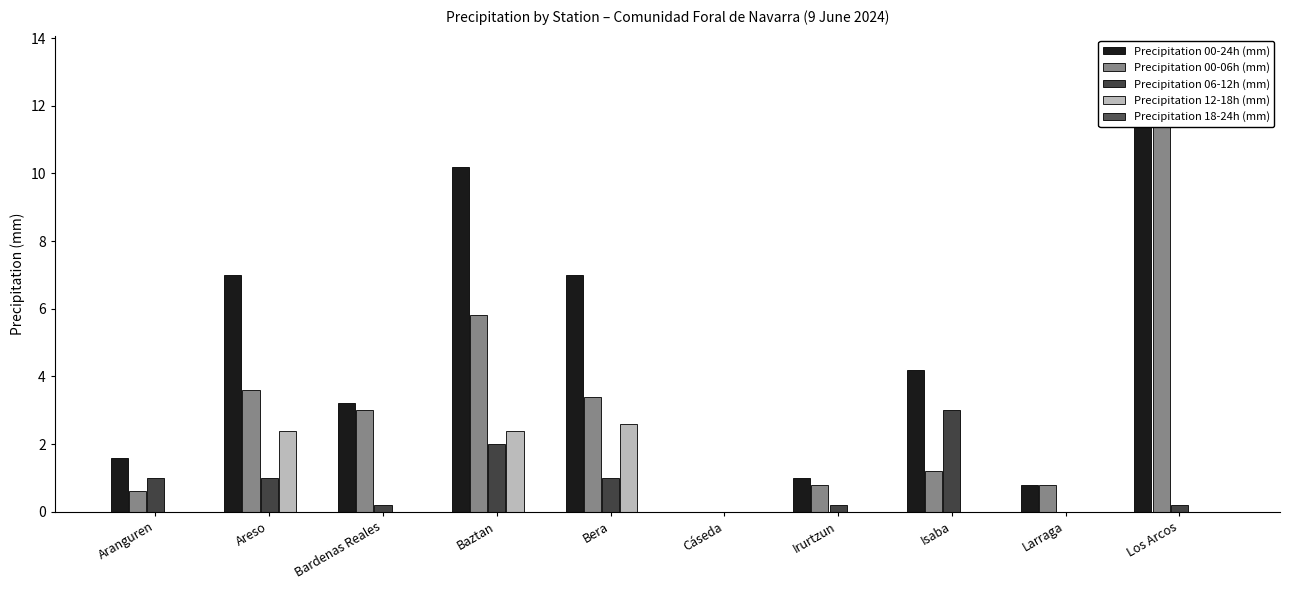

Reading left to right, list all the values displayed in this chart.

Precipitation 00-24h (mm): Aranguren=1.6	Areso=7.0	Bardenas Reales=3.2	Baztan=10.2	Bera=7.0	Cáseda=0.0	Irurtzun=1.0	Isaba=4.2	Larraga=0.8	Los Arcos=13.4
Precipitation 00-06h (mm): Aranguren=0.6	Areso=3.6	Bardenas Reales=3.0	Baztan=5.8	Bera=3.4	Cáseda=0.0	Irurtzun=0.8	Isaba=1.2	Larraga=0.8	Los Arcos=13.2
Precipitation 06-12h (mm): Aranguren=1.0	Areso=1.0	Bardenas Reales=0.2	Baztan=2.0	Bera=1.0	Cáseda=0.0	Irurtzun=0.2	Isaba=3.0	Larraga=0.0	Los Arcos=0.2
Precipitation 12-18h (mm): Aranguren=0.0	Areso=2.4	Bardenas Reales=0.0	Baztan=2.4	Bera=2.6	Cáseda=0.0	Irurtzun=0.0	Isaba=0.0	Larraga=0.0	Los Arcos=0.0
Precipitation 18-24h (mm): Aranguren=0.0	Areso=0.0	Bardenas Reales=0.0	Baztan=0.0	Bera=0.0	Cáseda=0.0	Irurtzun=0.0	Isaba=0.0	Larraga=0.0	Los Arcos=0.0